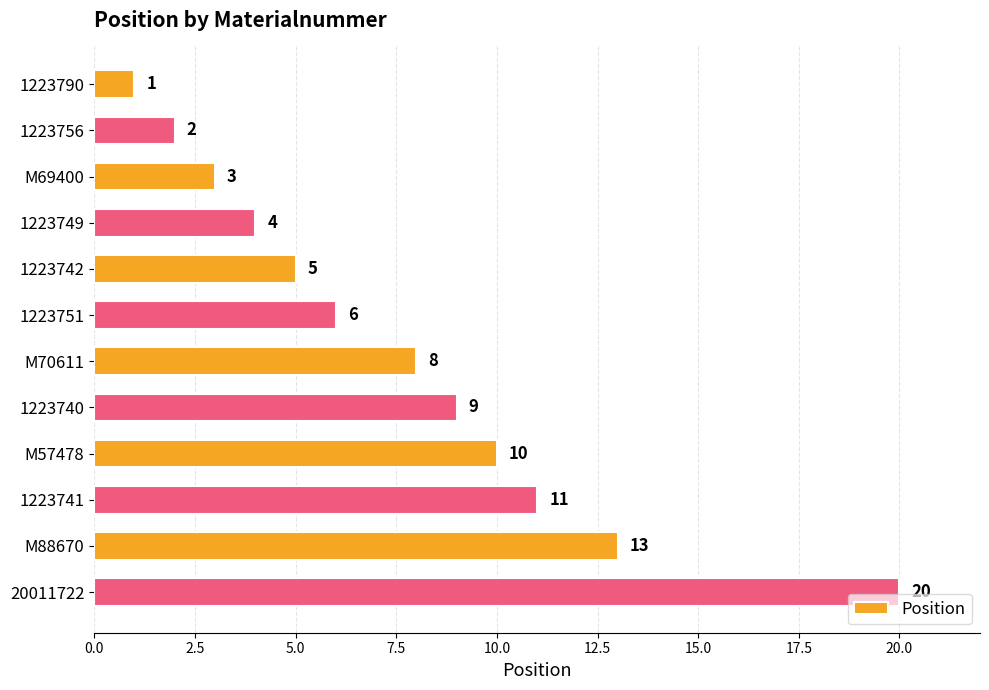

Reading top to bottom, extract all data points from this chart.

1	2	3	4	5	6	8	9	10	11	13	20